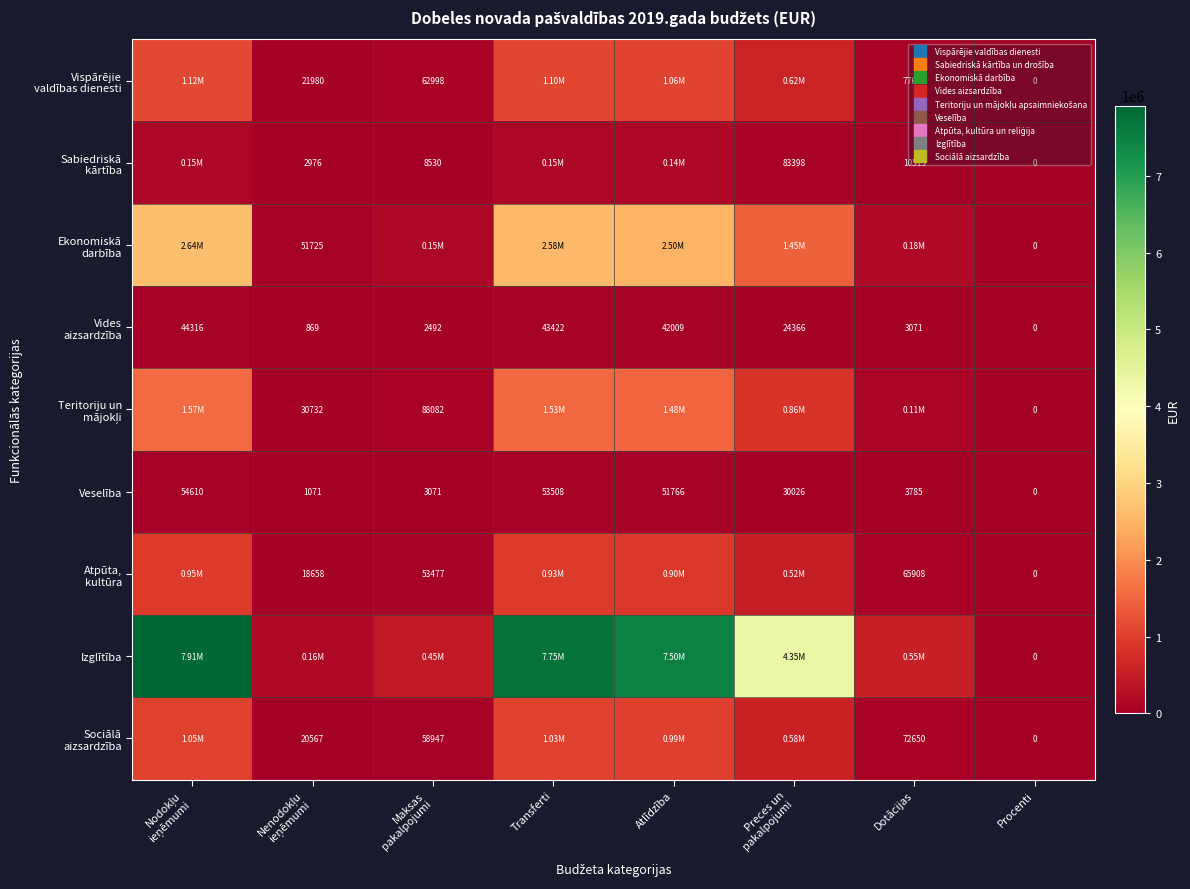

How many data points in Izglītība are less than 4351298?

4